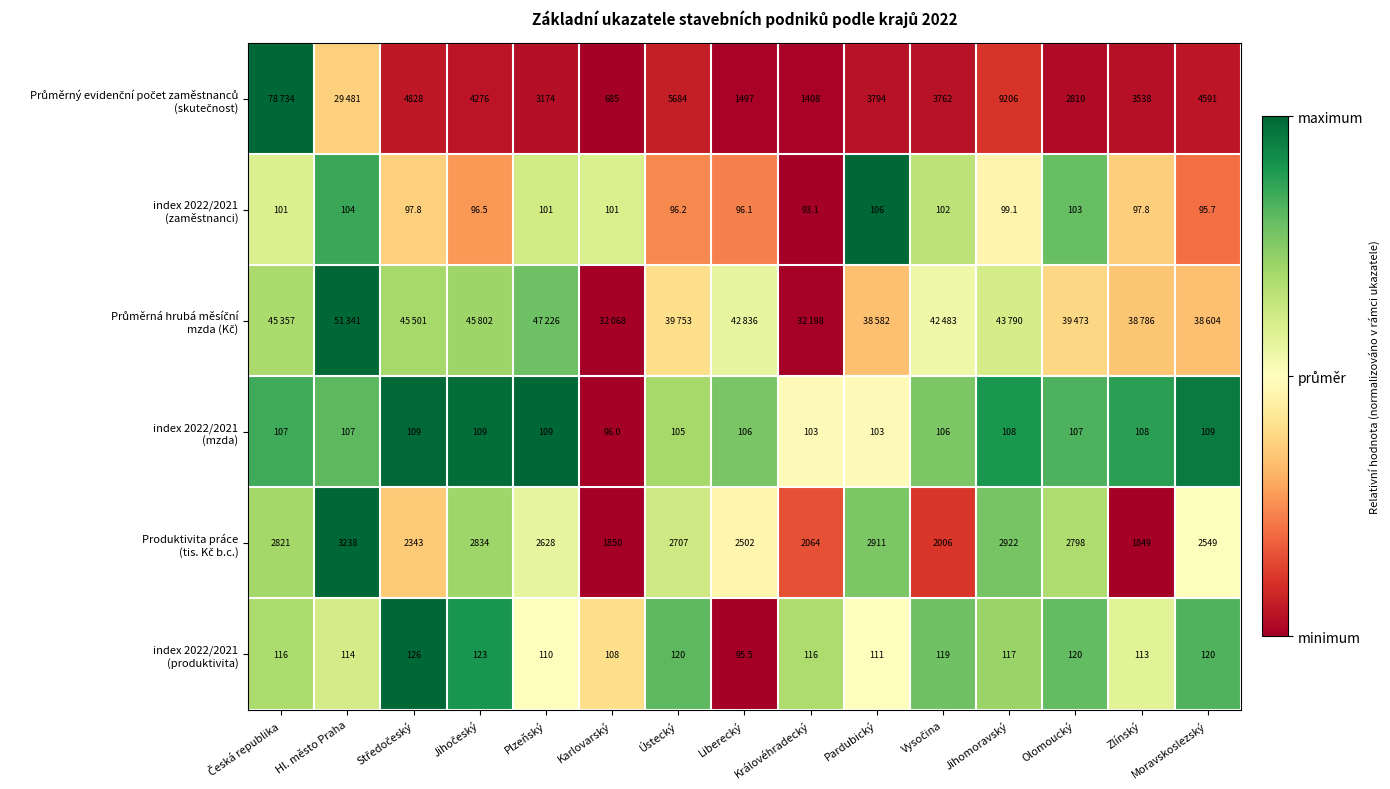

Rank the series at Středočeský from lowest to highest value.

Průměrný evidenční počet zaměstnanců (skutečnost), Produktivita práce (tis. Kč b.c.), index 2022/2021 (zaměstnanci), Průměrná hrubá měsíční mzda (Kč), index 2022/2021 (mzda), index 2022/2021 (produktivita)